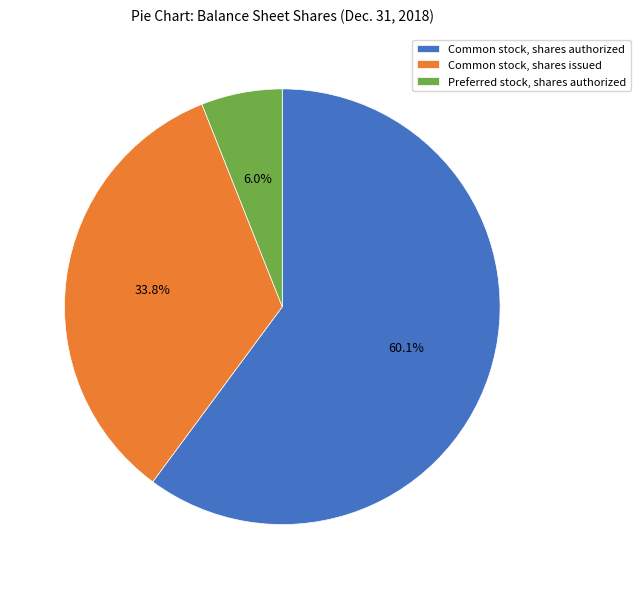

Count the number of slices in the pie.

3